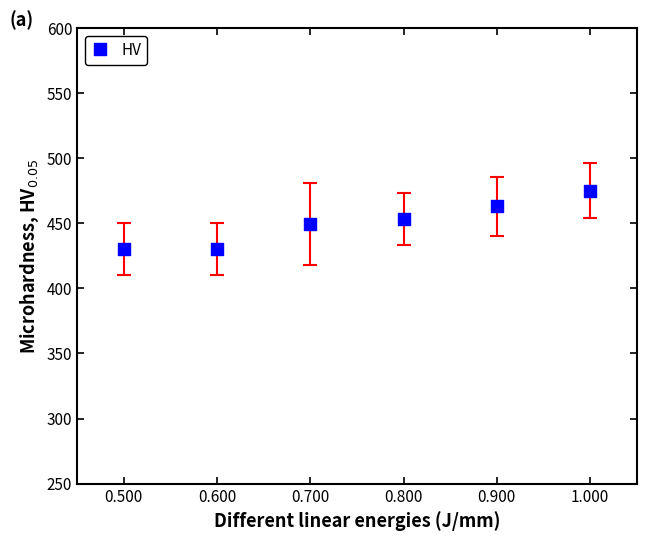

What is the average X value?

0.8